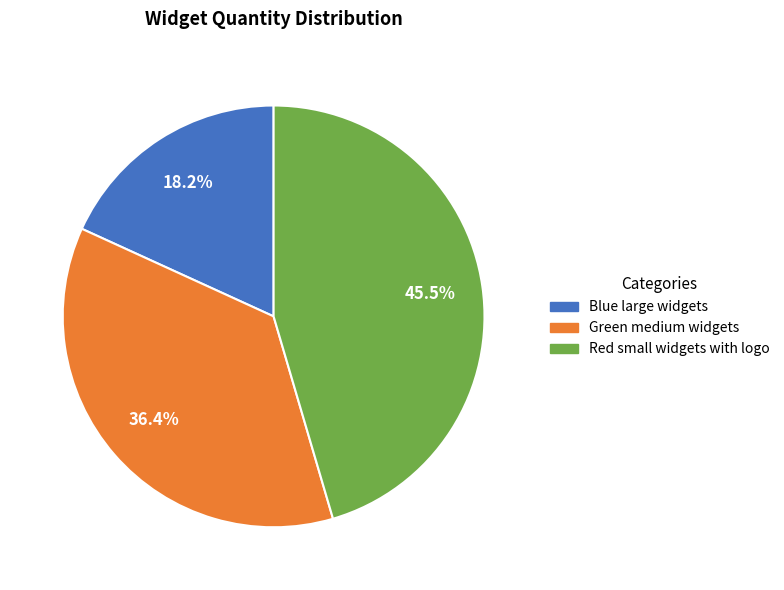

How many segments does this pie chart have?

3